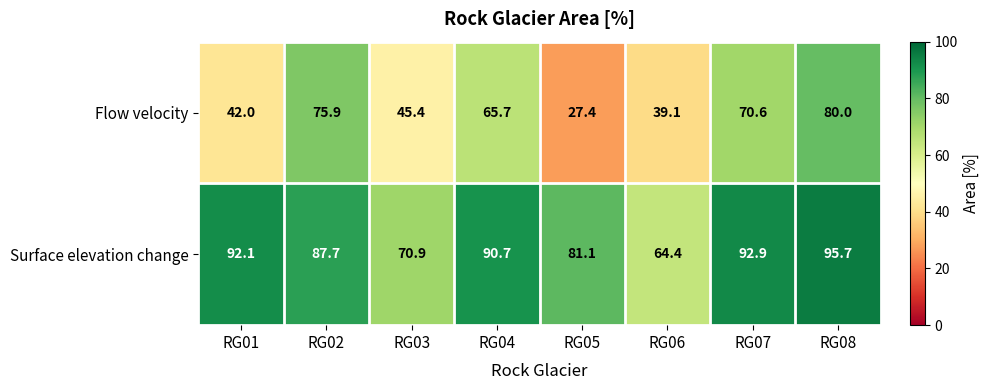

What is the difference between the Flow velocity values at RG05 and RG07?

43.2